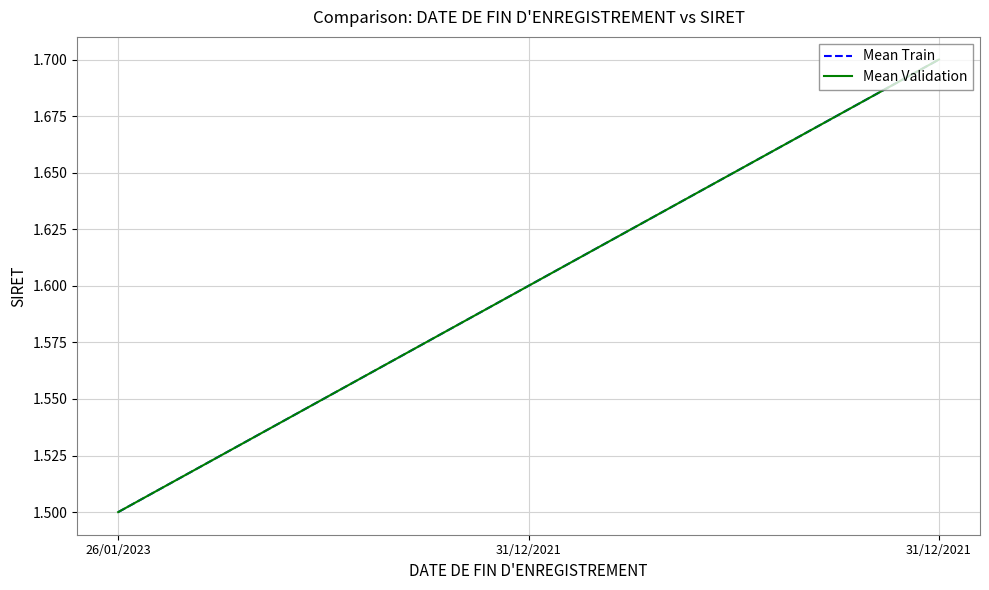

True or false: Mean Validation has a value of 2.6 at 31/12/2021.

False